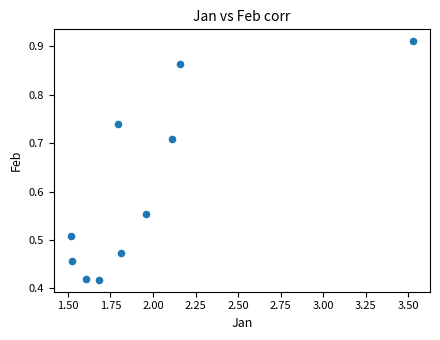

What is the average X value?

2.0